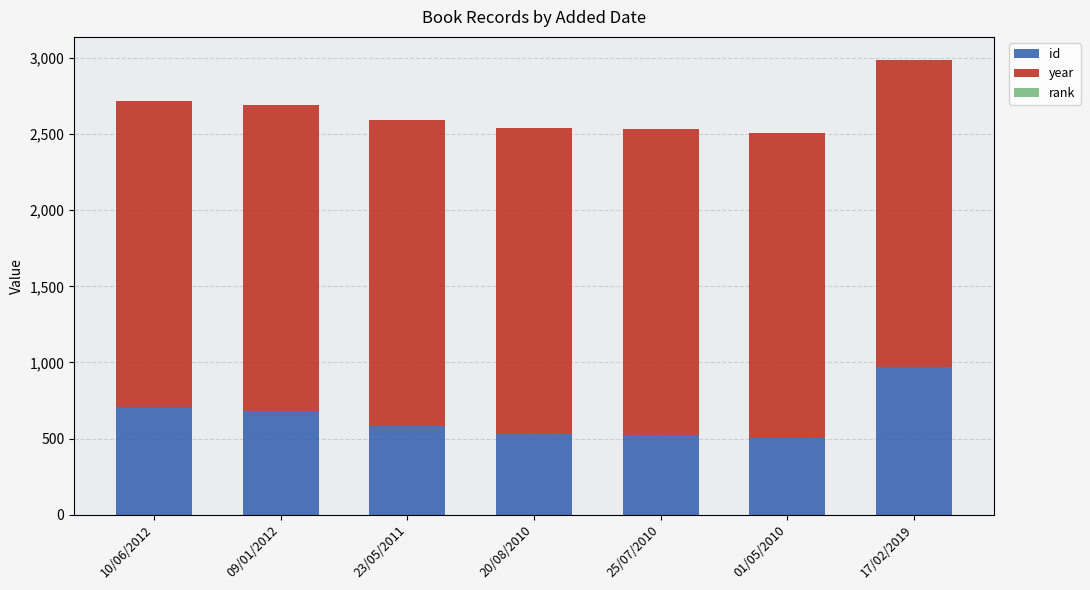

What is the maximum value for id?

973